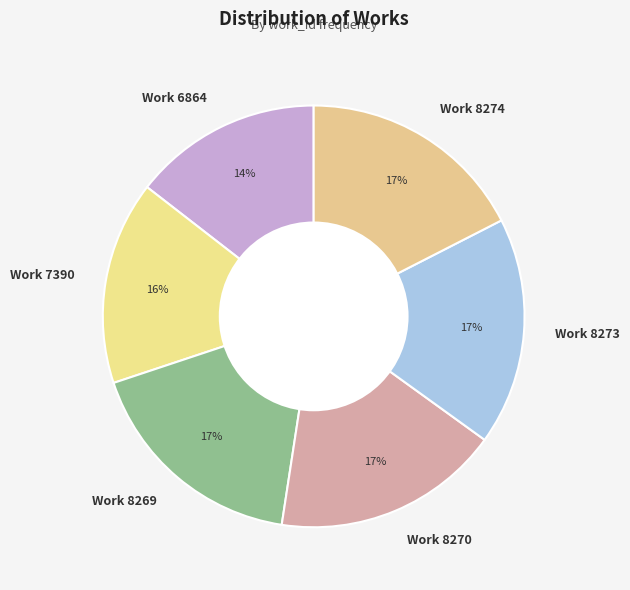

Is the sum of Work 8270 and Work 8274 greater than half?

No